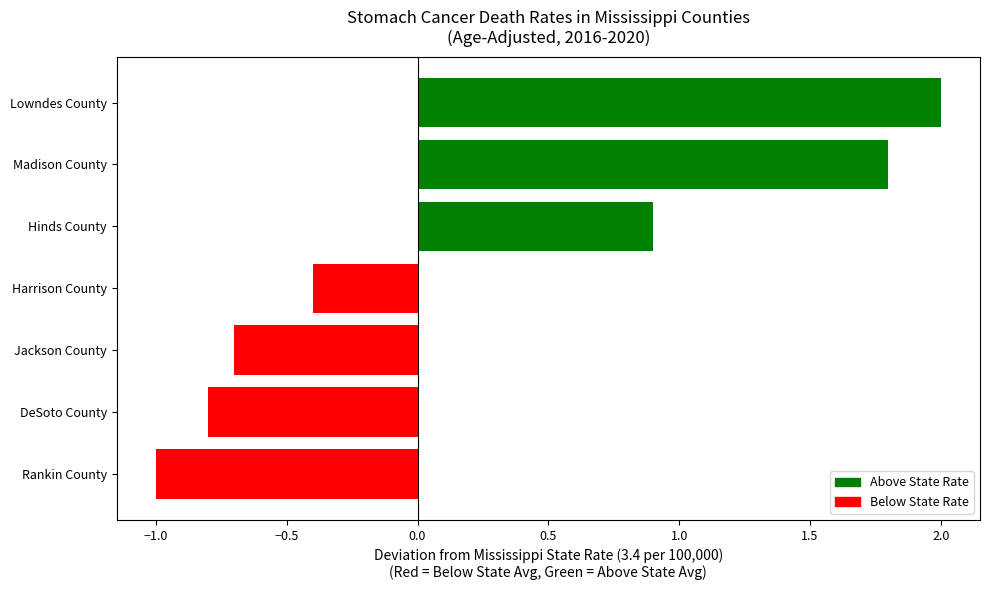

Count the number of categories in the chart.

7